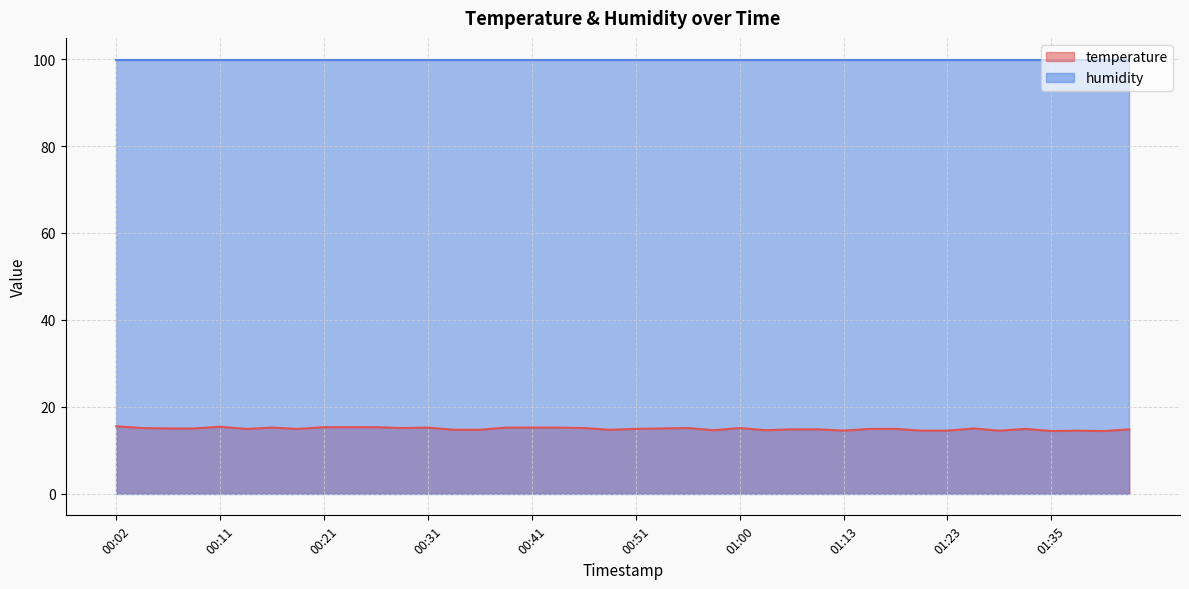

List the labels in order of value, largest first.

00:02, 00:11, 00:21, 00:24, 00:26, 00:16, 00:31, 00:38, 00:41, 00:43, 00:04, 00:29, 00:46, 00:55, 01:00, 00:07, 00:09, 00:53, 01:28, 00:14, 00:19, 00:51, 01:15, 01:18, 01:33, 01:05, 01:08, 01:43, 00:33, 00:36, 00:48, 00:58, 01:03, 01:13, 01:21, 01:23, 01:31, 01:38, 01:35, 01:40